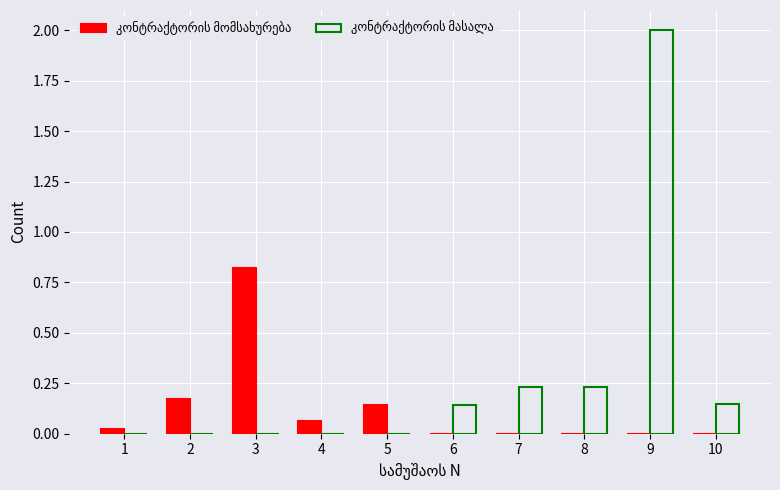

What are all the series names shown in the legend?

კონტრაქტორის მომსახურება, კონტრაქტორის მასალა